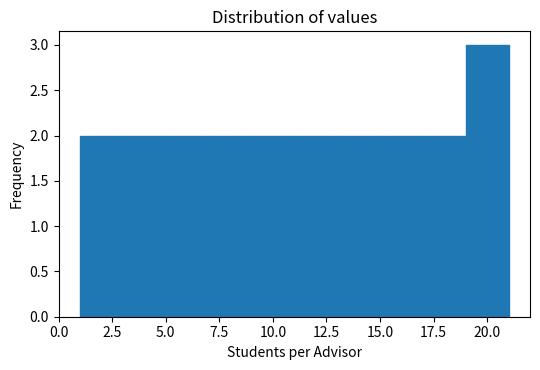

Which range on the x-axis has the tallest bar?

19 to 21